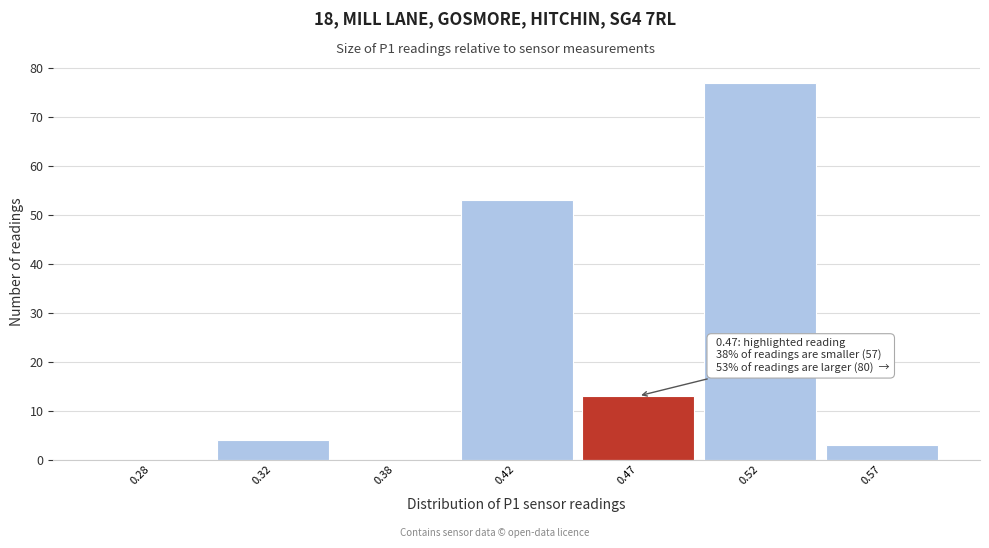

Reading left to right, extract all data points from this chart.

0.28=0	0.32=4	0.38=0	0.42=53	0.47=13	0.52=77	0.57=3